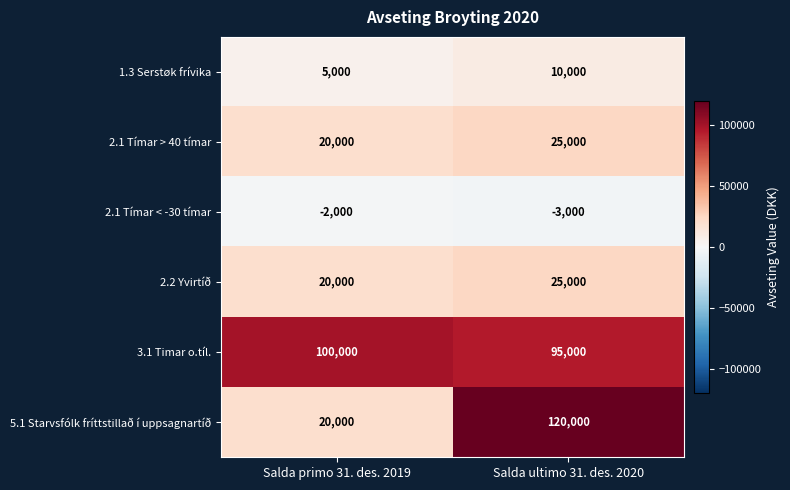

Reading right to left, extract all data points from this chart.

1.3 Serstøk frívika: 10000	5000
2.1 Tímar > 40 tímar: 25000	20000
2.1 Tímar < -30 tímar: -3000	-2000
2.2 Yvirtíð: 25000	20000
3.1 Timar o.tíl.: 95000	100000
5.1 Starvsfólk fríttstillað í uppsagnartíð: 120000	20000